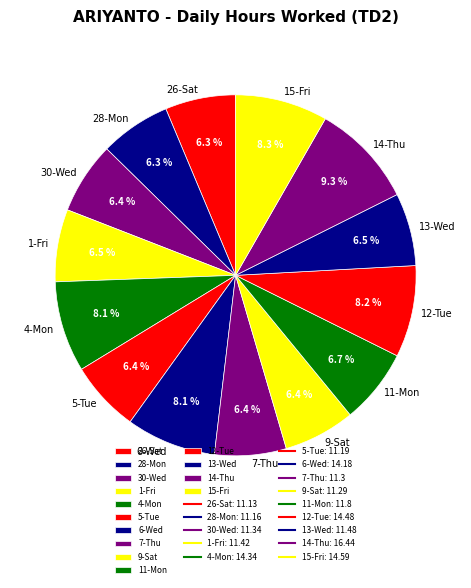

What is the largest slice in the pie chart?

14-Thu